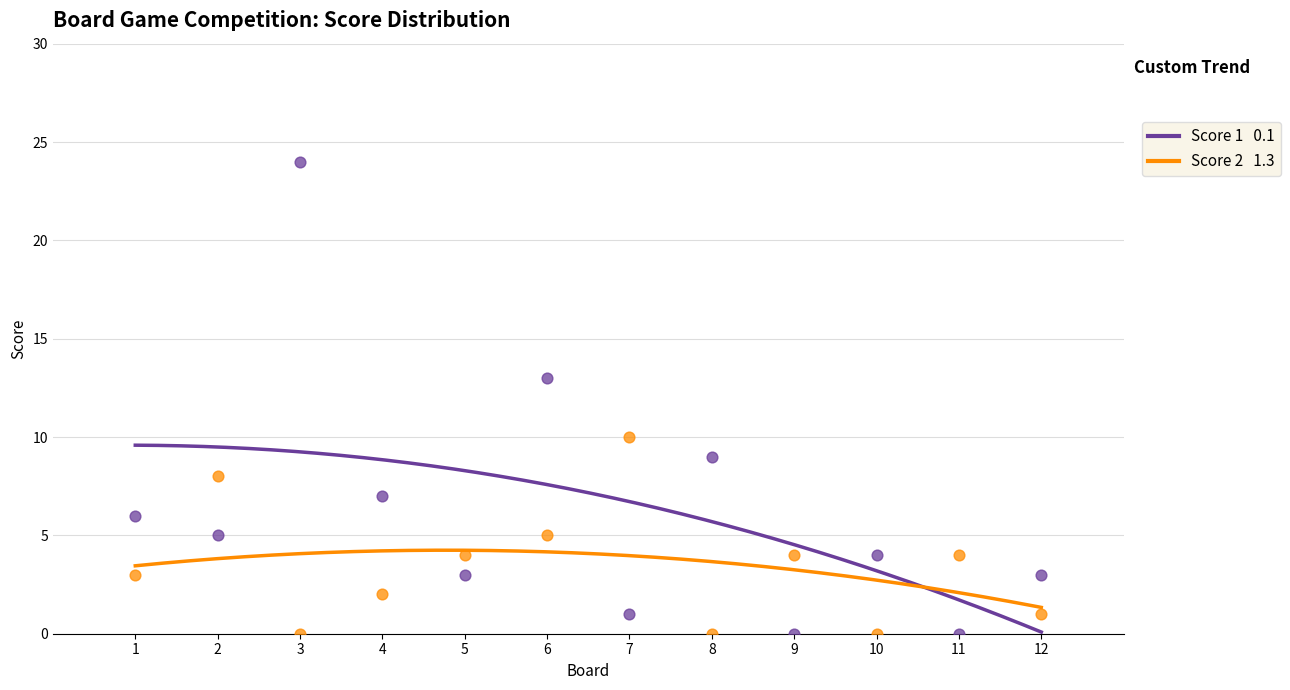

Across all data points, what is the range of Y values (max minus min)?

24